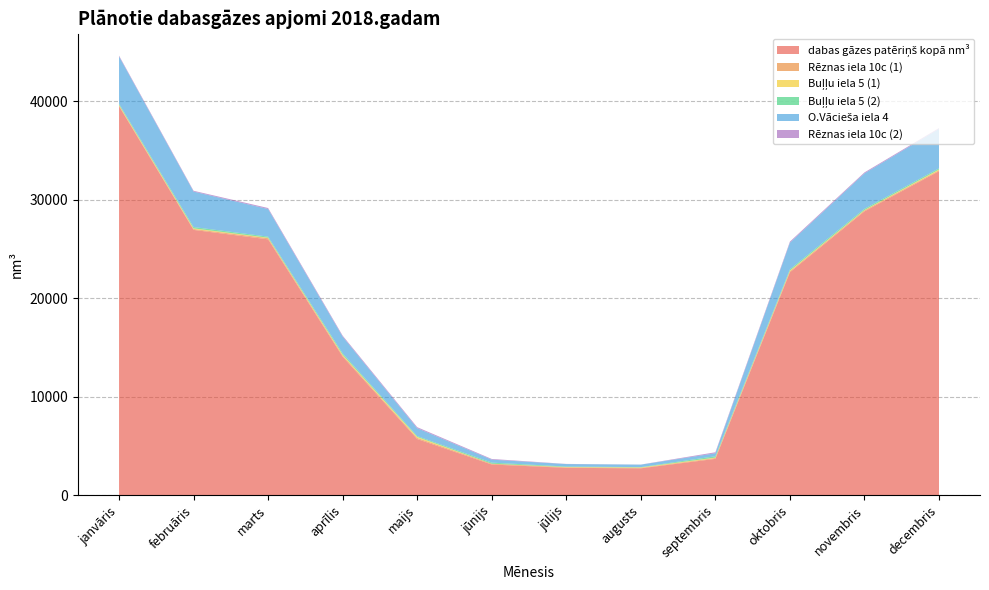

Reading left to right, transcribe all the data shown in this chart.

dabas gāzes patēriņš kopā nm³: janvāris=39486	februāris=26933	marts=25975	aprīlis=14064	maijs=5704	jūnijs=3115	jūlijs=2781	augusts=2729	septembris=3690	oktobris=22632	novembris=28813	decembris=32895
Rēznas iela 10c (1): janvāris=80	februāris=90	marts=122	aprīlis=121	maijs=109	jūnijs=81	jūlijs=53	augusts=51	septembris=83	oktobris=104	novembris=100	decembris=92
Buļļu iela 5 (1): janvāris=62	februāris=66	marts=44	aprīlis=75	maijs=105	jūnijs=0	jūlijs=28	augusts=43	septembris=45	oktobris=67	novembris=38	decembris=80
Buļļu iela 5 (2): janvāris=112	februāris=136	marts=110	aprīlis=138	maijs=86	jūnijs=113	jūlijs=50	augusts=31	septembris=138	oktobris=131	novembris=122	decembris=119
O.Vācieša iela 4: janvāris=4800	februāris=3600	marts=2800	aprīlis=1700	maijs=800	jūnijs=300	jūlijs=250	augusts=250	septembris=300	oktobris=2700	novembris=3600	decembris=4000
Rēznas iela 10c (2): janvāris=87	februāris=81	marts=104	aprīlis=100	maijs=104	jūnijs=71	jūlijs=15	augusts=9	septembris=104	oktobris=110	novembris=97	decembris=80